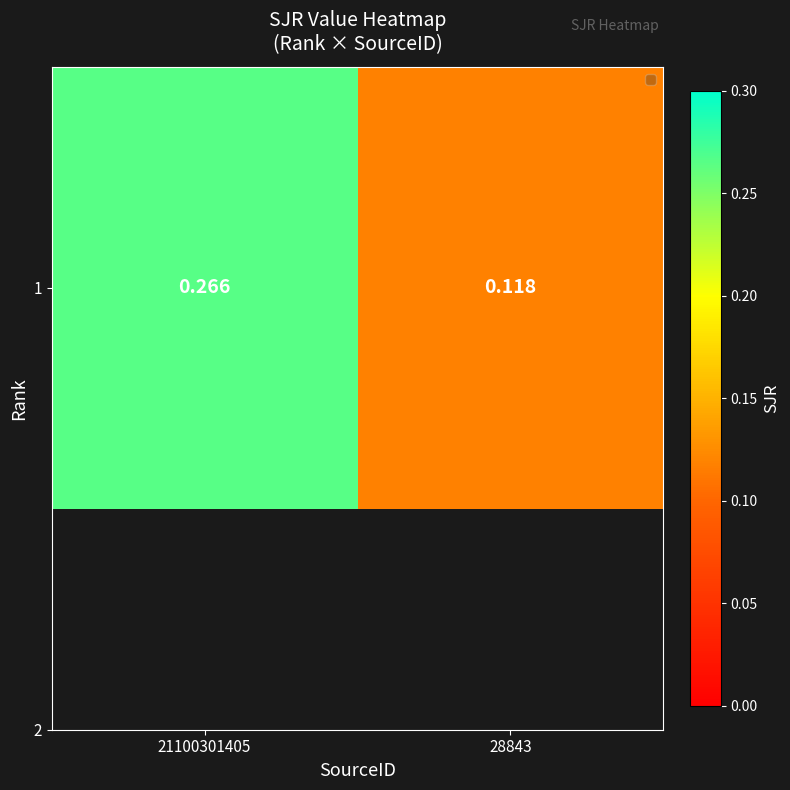

The value at 21100301405 is 0.2. True or false?

False